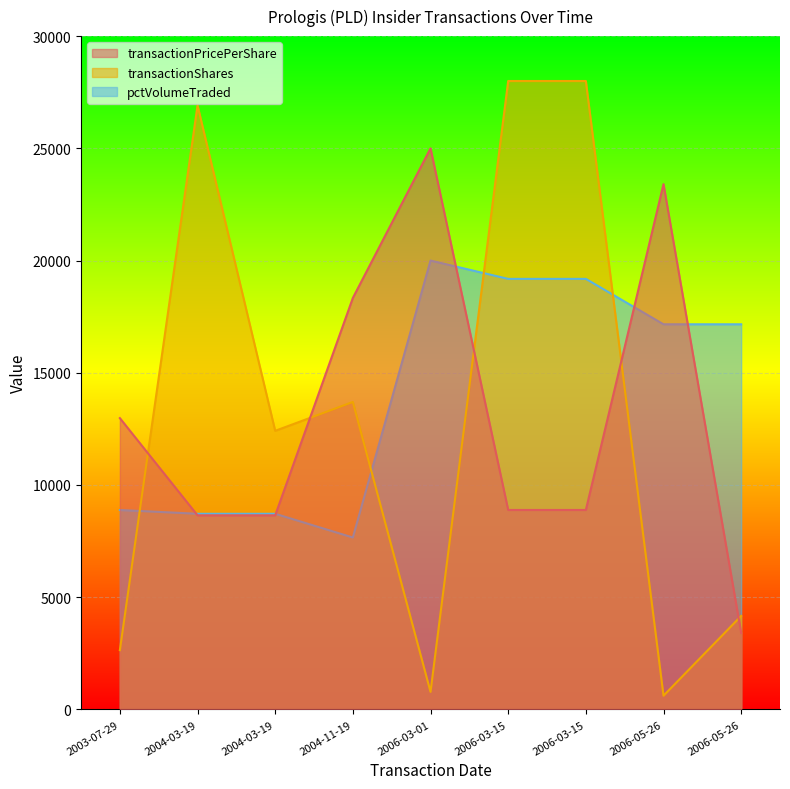

What is the minimum value for pctVolumeTraded?

7660.5